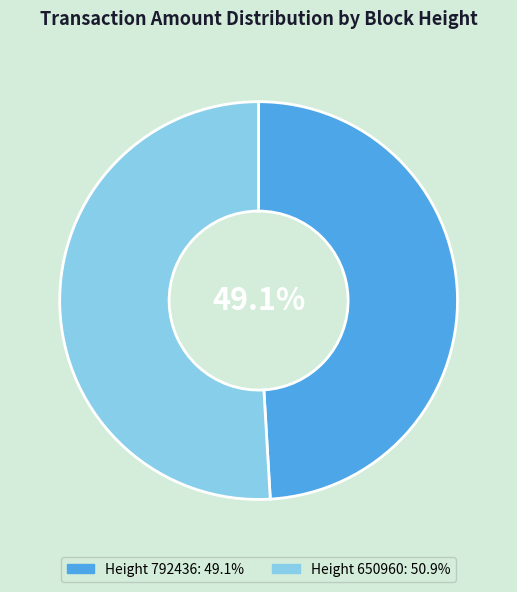

Is there any slice that represents more than half of the pie?

Yes